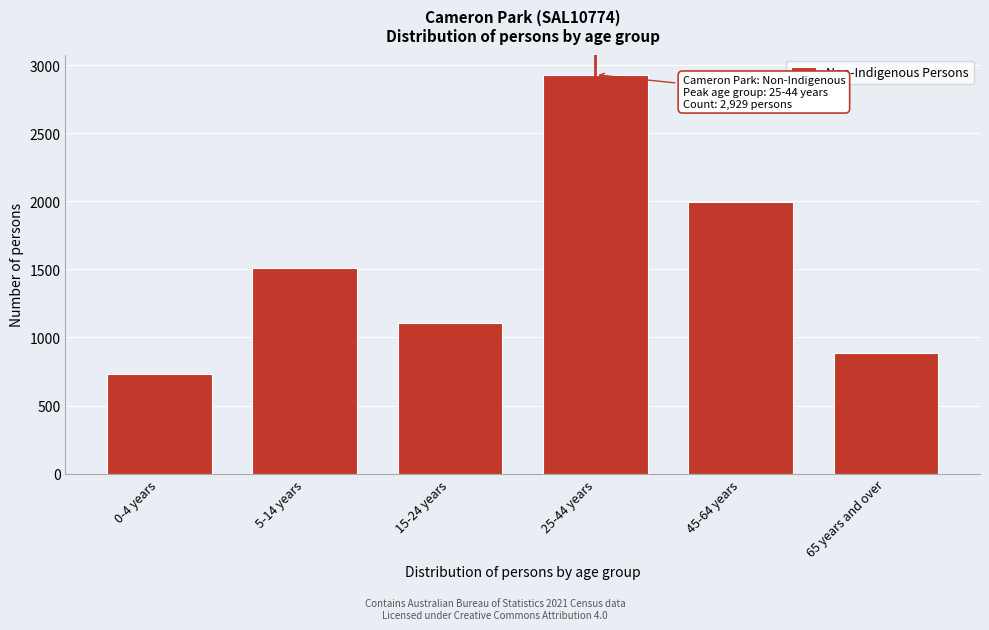

Reading right to left, list all the values displayed in this chart.

65 years and over=886	45-64 years=1995	25-44 years=2929	15-24 years=1109	5-14 years=1513	0-4 years=728